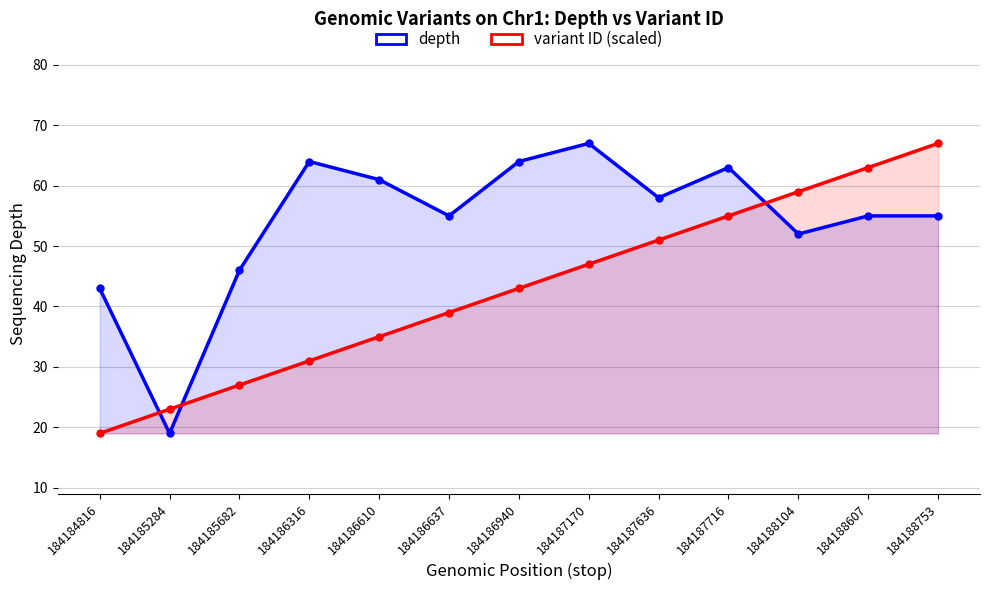

What are all the series names shown in the legend?

depth, variant ID (scaled)